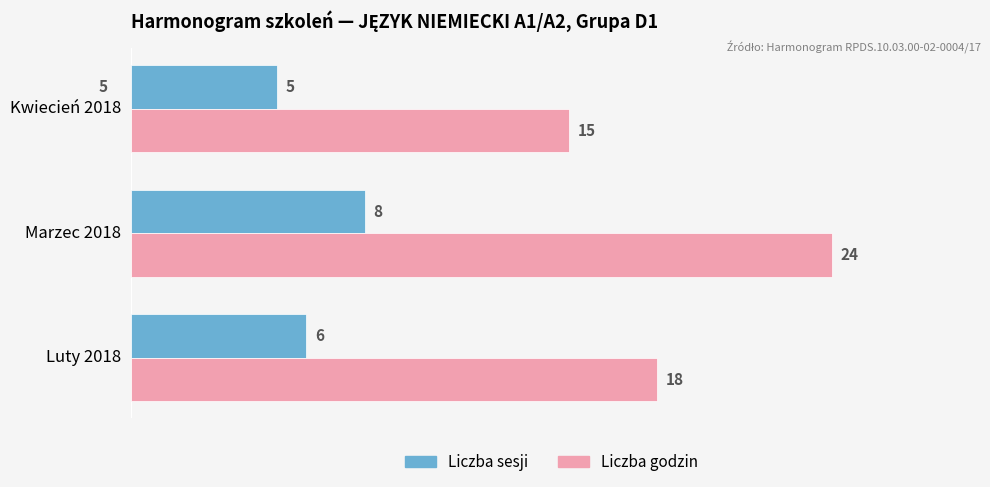

List the labels in order of Liczba godzin value, largest first.

Marzec 2018, Luty 2018, Kwiecień 2018